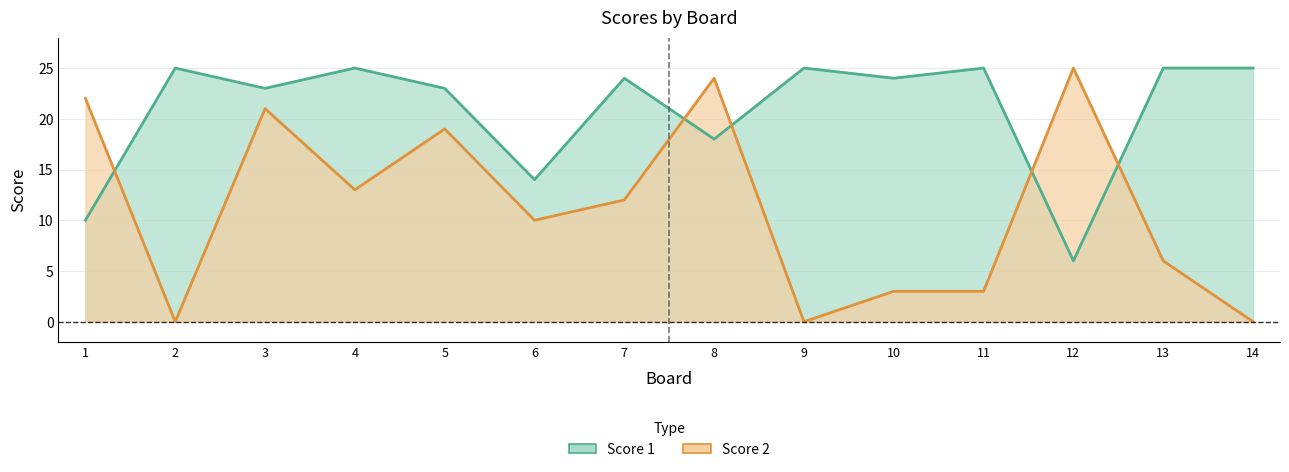

The Score 2 series shows 17 at 7. True or false?

False